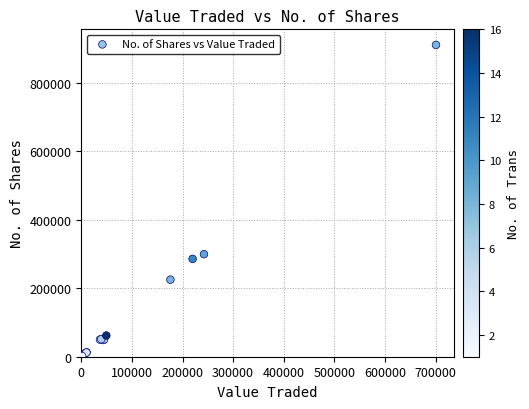

What Y value in the scatter plot is closest to 455030?

299246